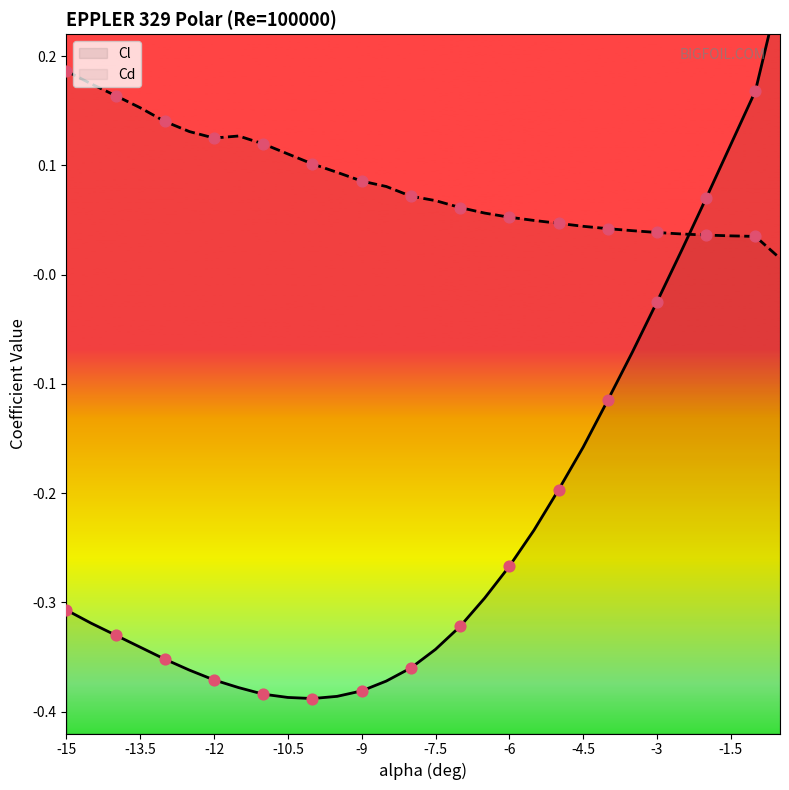

Which series has the largest total across all categories?

Cd